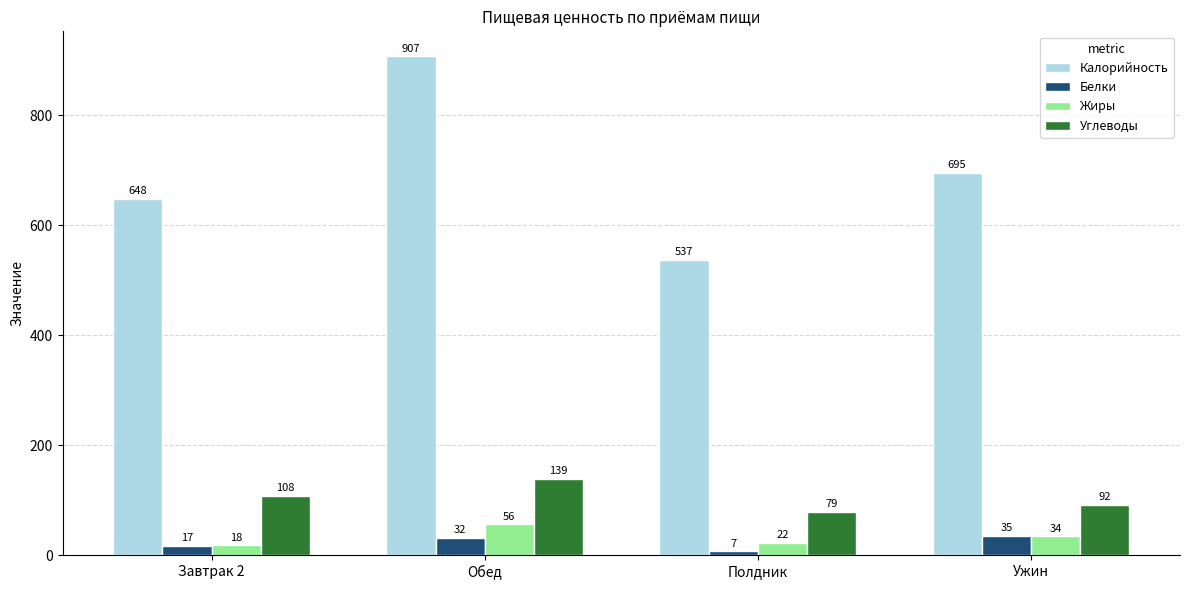

Count the number of data series in this chart.

4